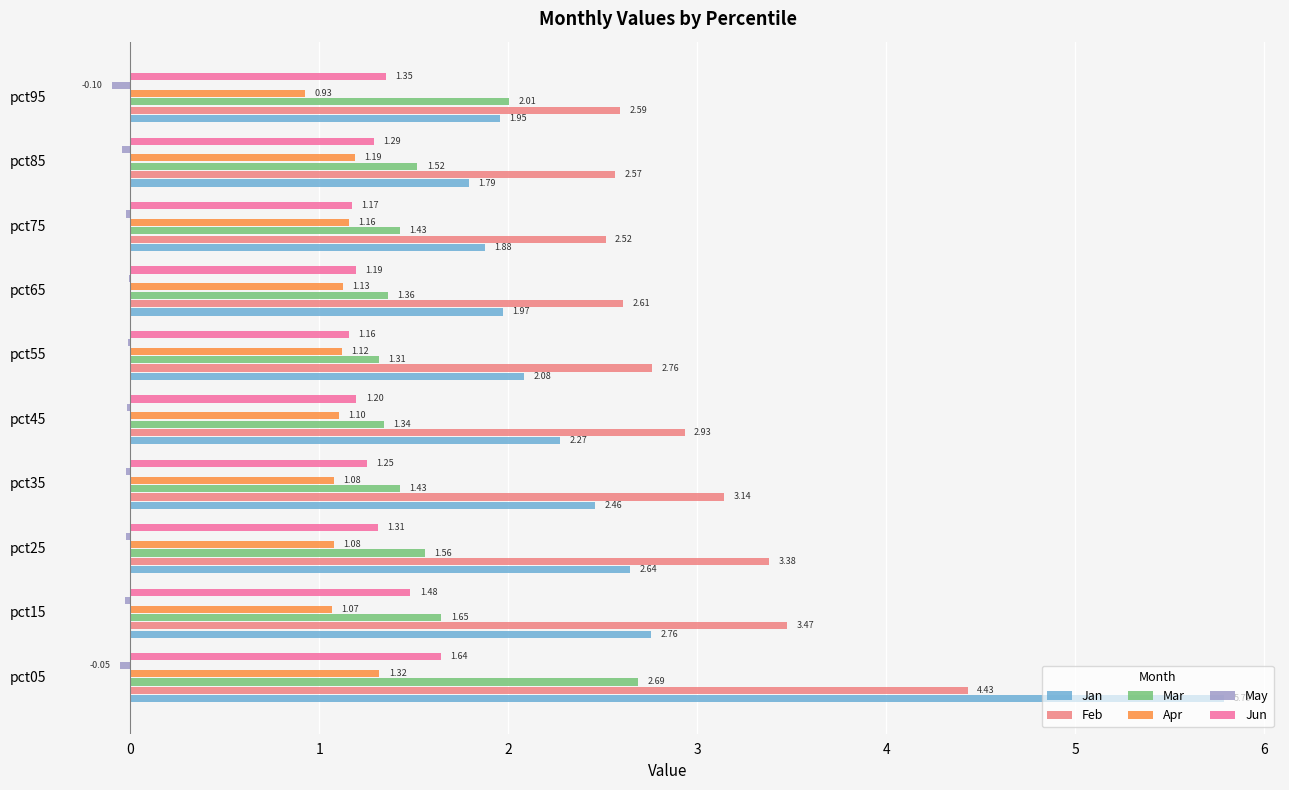

The value of May at 1 is 0.2. True or false?

False